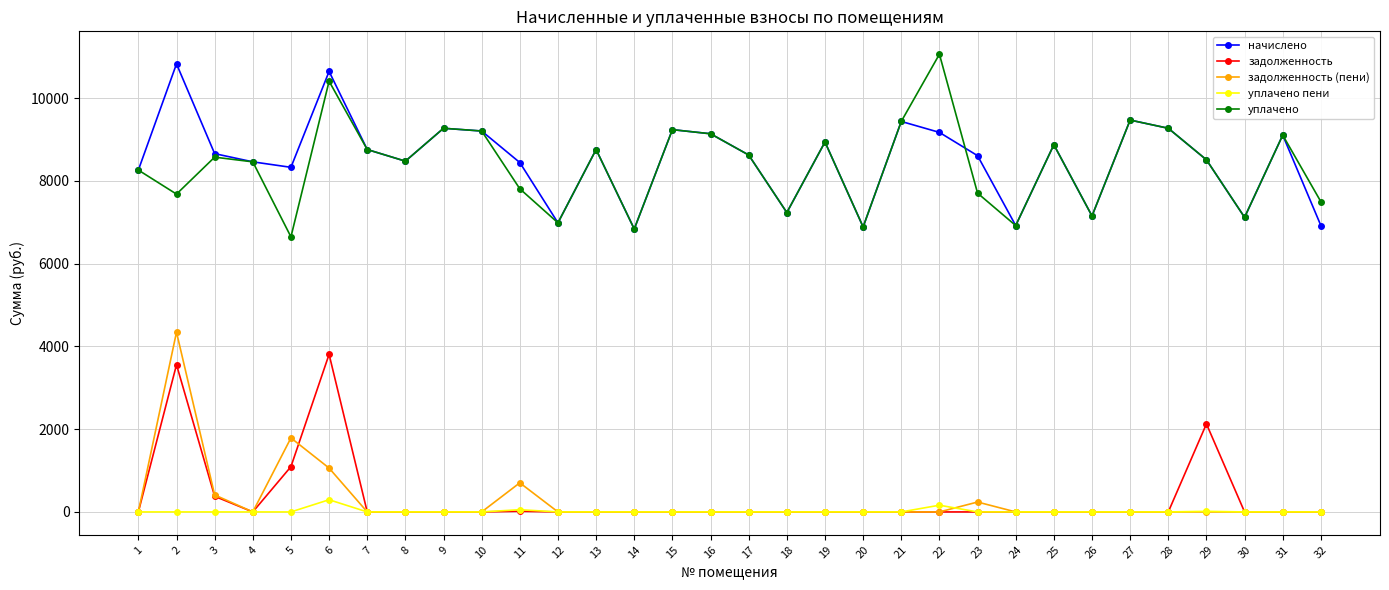

True or false: начислено has more than 1 interior local peaks.

True